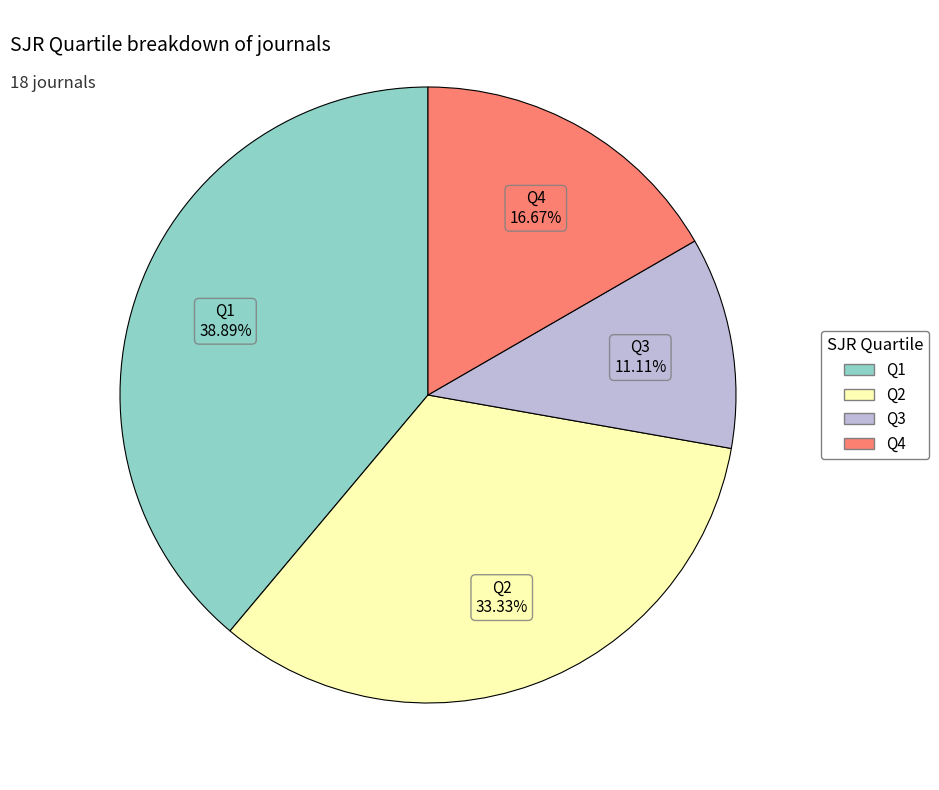

Is there a majority slice in this chart?

No